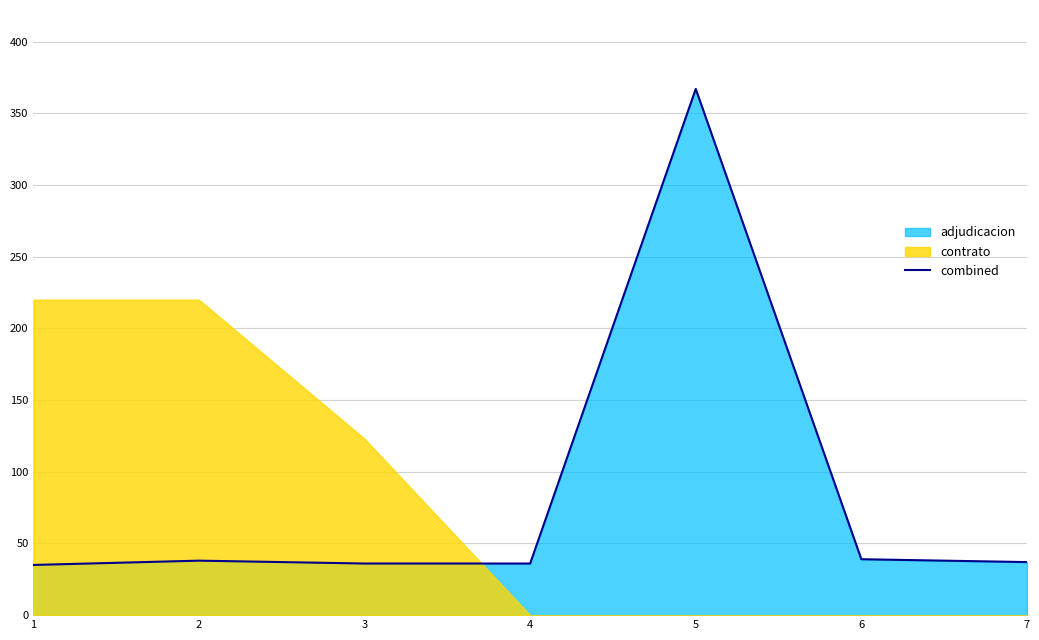

At which label is the value closest to 201?

6